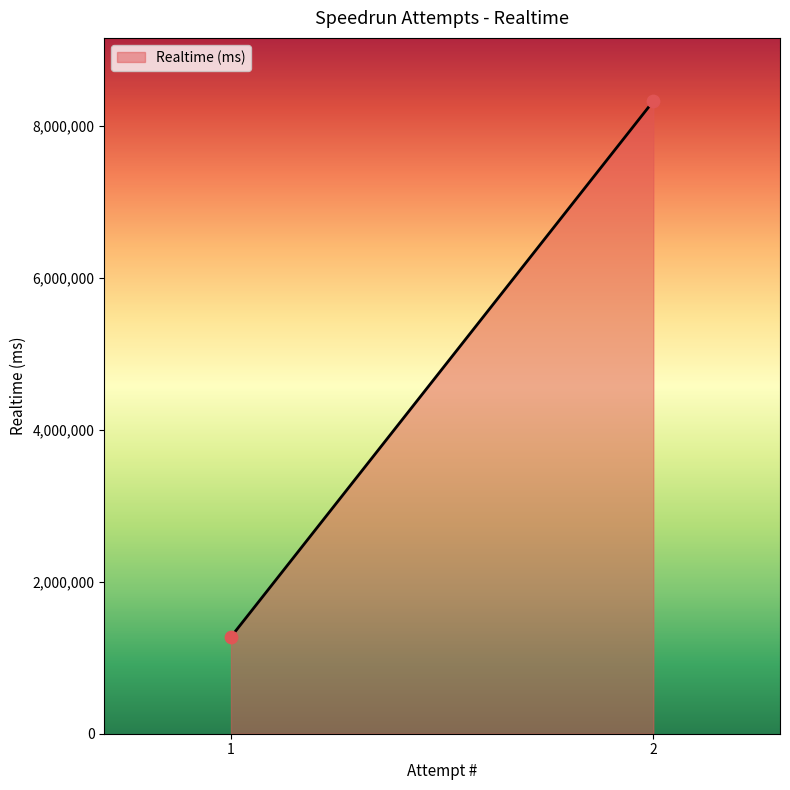

What is the range of Y values (max minus min)?

7051772